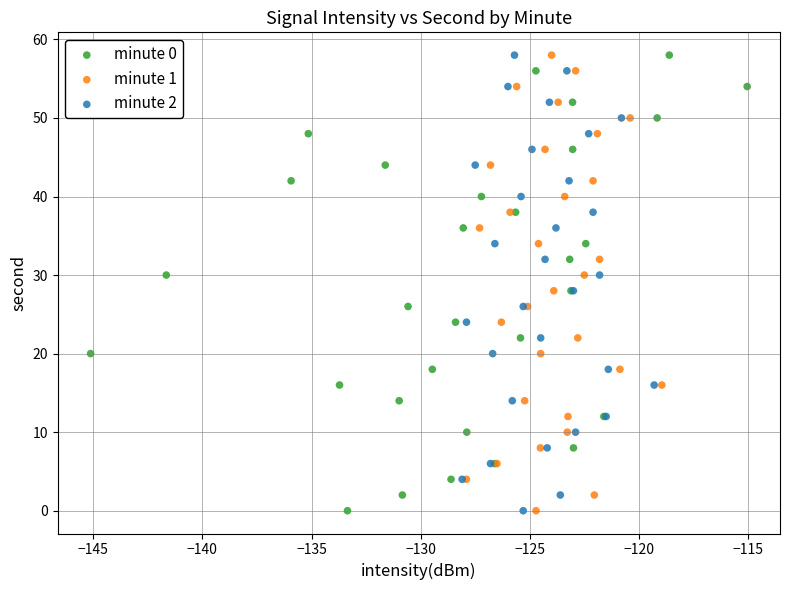

What are all the series names shown in the legend?

minute 0, minute 1, minute 2